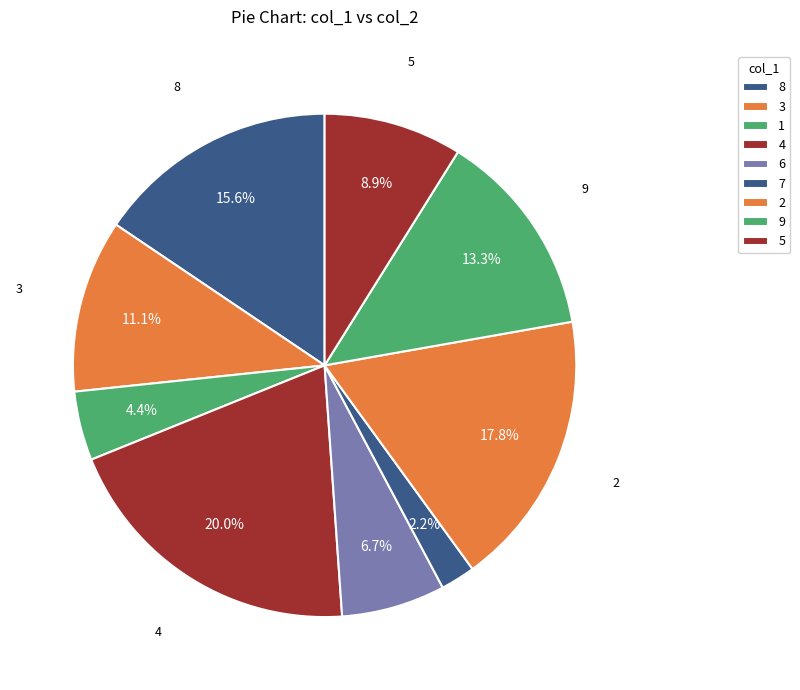

What is the ratio of the value at 6 to the value at 3?

0.6